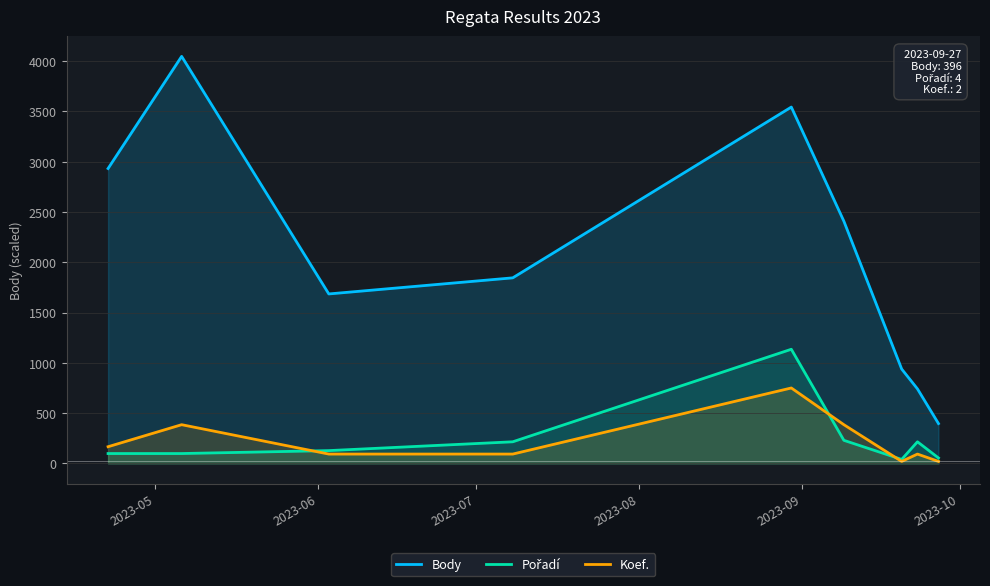

What are all the series names shown in the legend?

Body, Pořadí, Koef.